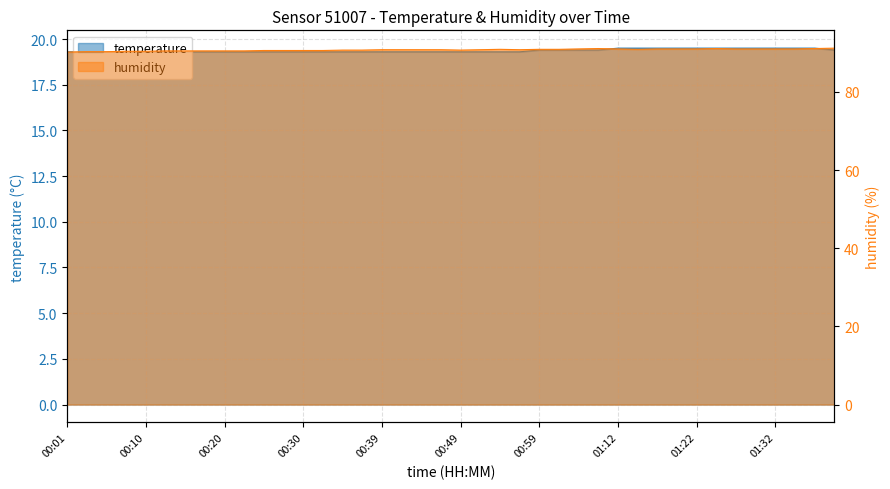

What is the label of the 11th point from the left?

00:25